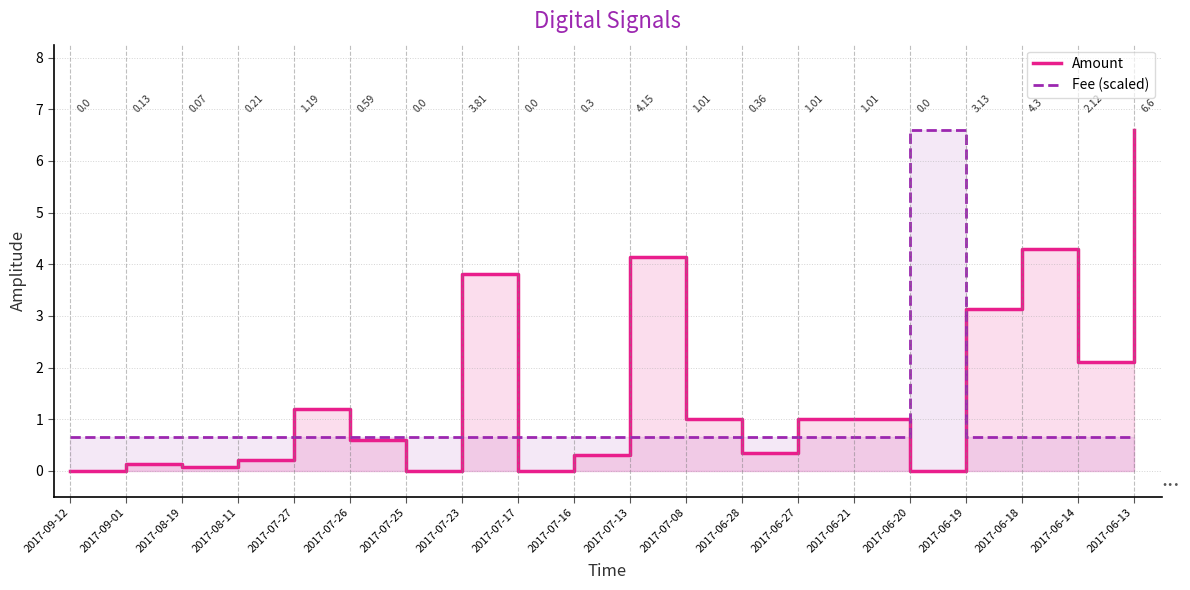

What is the difference between the maximum and second lowest values in the Fee (scaled) series?

5.9